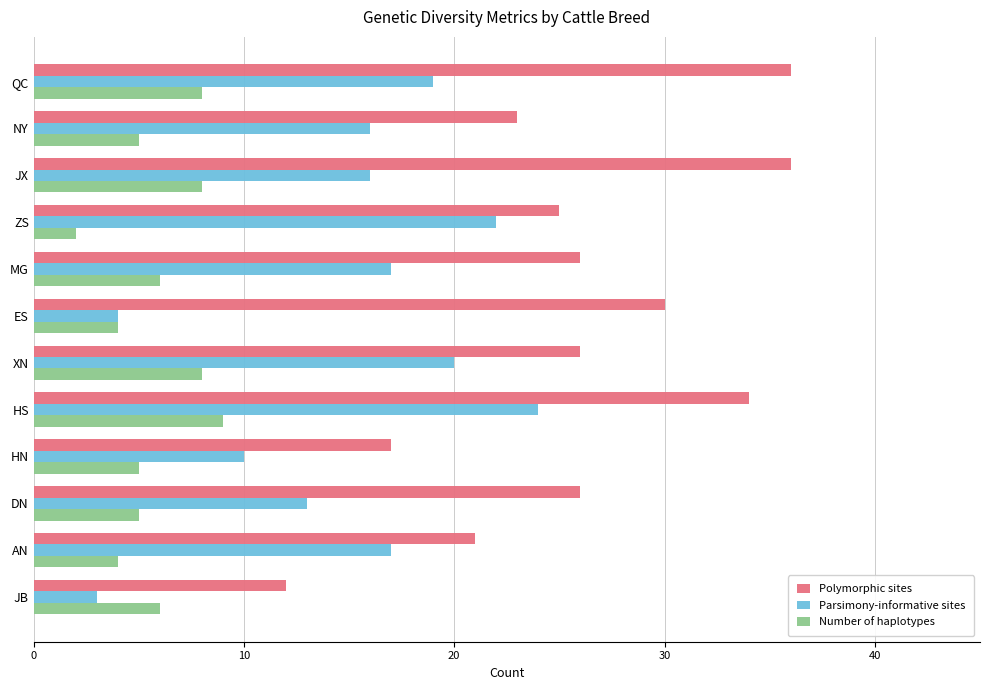

Between JX and ES, which series saw the biggest shift?

Parsimony-informative sites